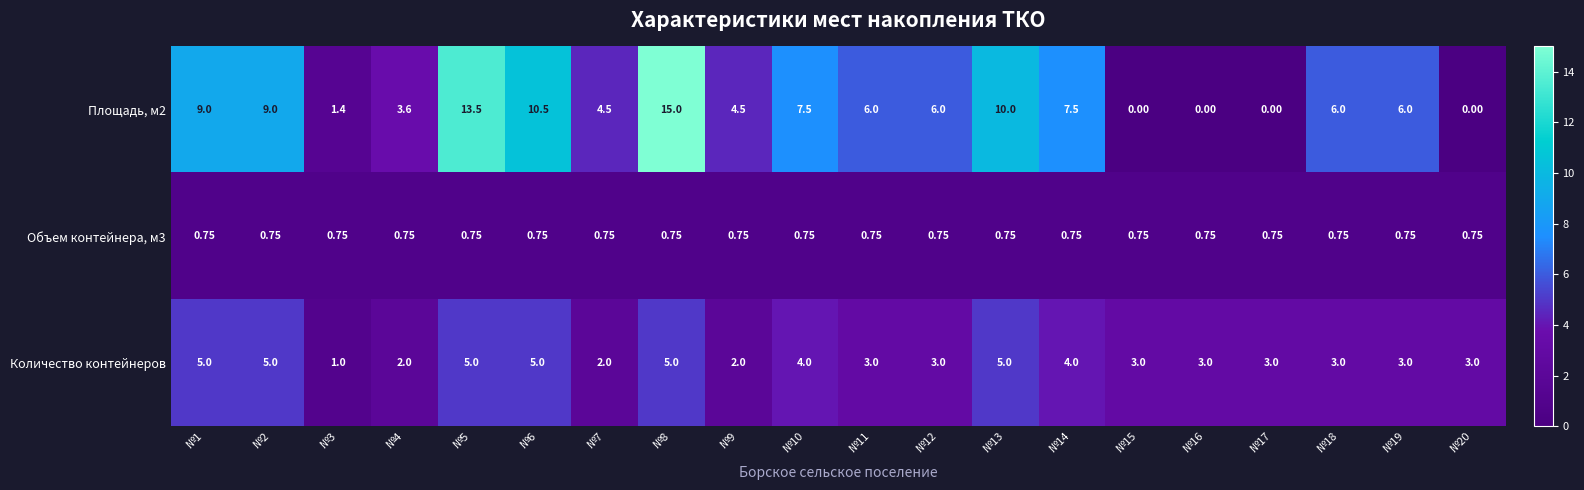

Is the value of Количество контейнеров at №2 greater than the value of Площадь, м2 at №3?

Yes